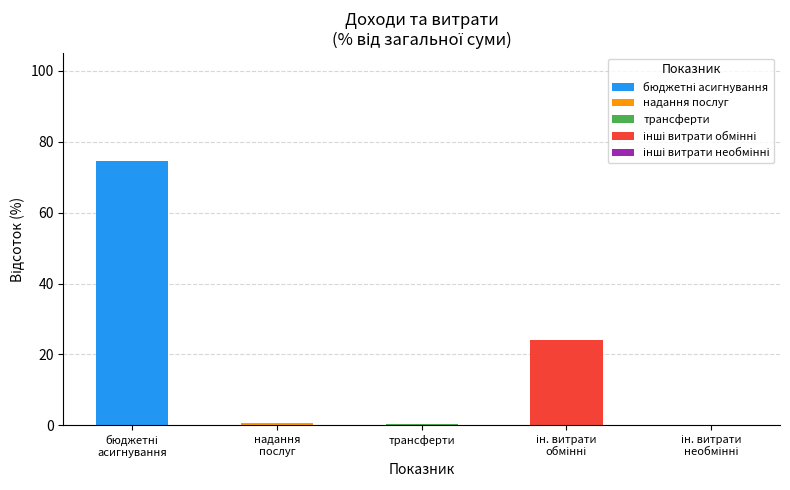

True or false: бюджетні асигнування has a value of 0.0 at ін. витрати
необмінні.

True